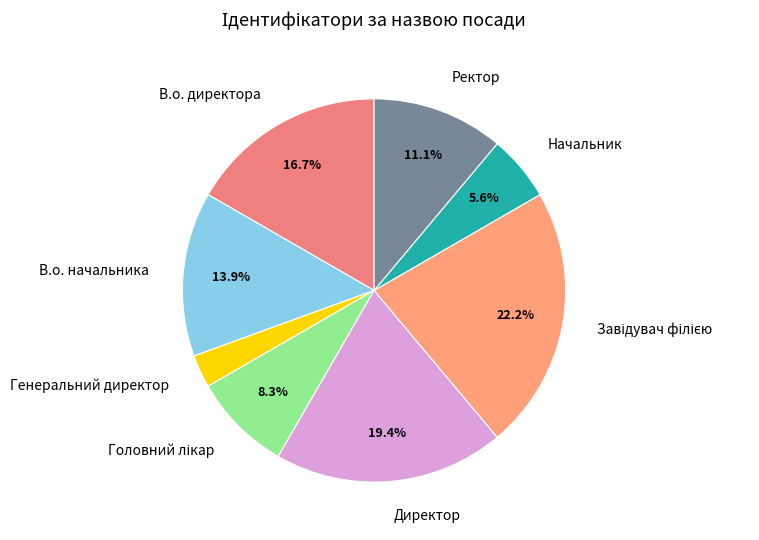

To the nearest percent, what percentage of the pie is В.о. начальника?

14%